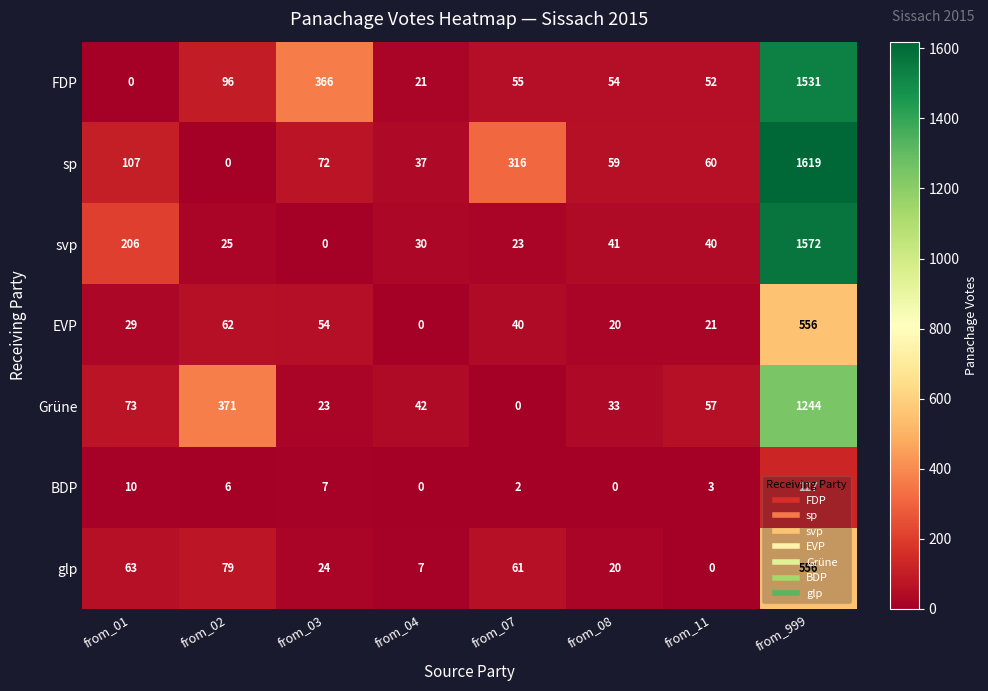

What is the difference between the maximum and second lowest values in the Grüne series?

1221